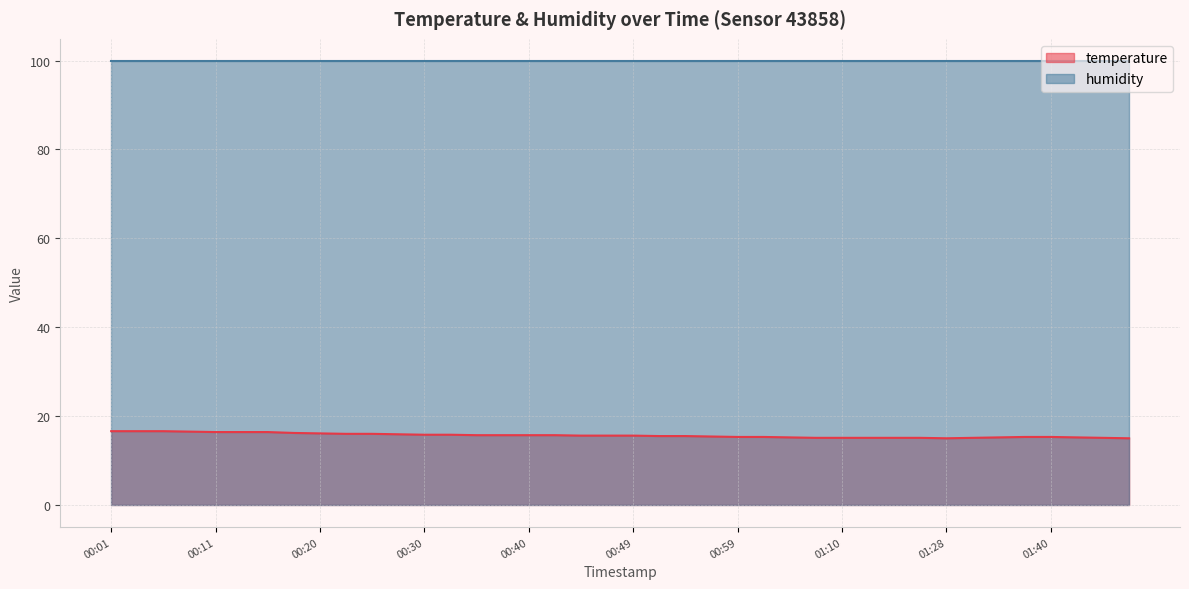

Rank the categories by value from highest to lowest.

00:01, 00:03, 00:06, 00:08, 00:11, 00:13, 00:15, 00:18, 00:20, 00:23, 00:25, 00:28, 00:30, 00:32, 00:35, 00:37, 00:40, 00:42, 00:45, 00:47, 00:49, 00:52, 00:54, 00:57, 00:59, 01:02, 01:38, 01:40, 01:04, 01:35, 01:43, 01:07, 01:10, 01:15, 01:17, 01:19, 01:33, 01:45, 01:28, 01:48